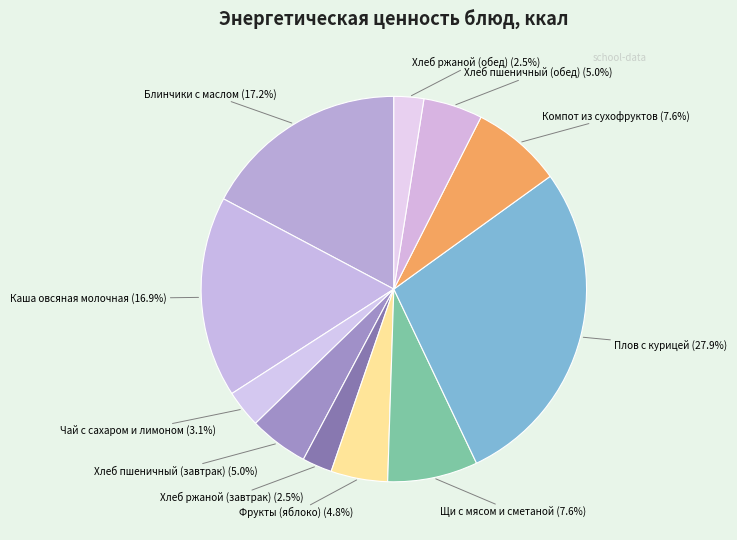

Which category has the biggest portion of the pie?

Плов с курицей